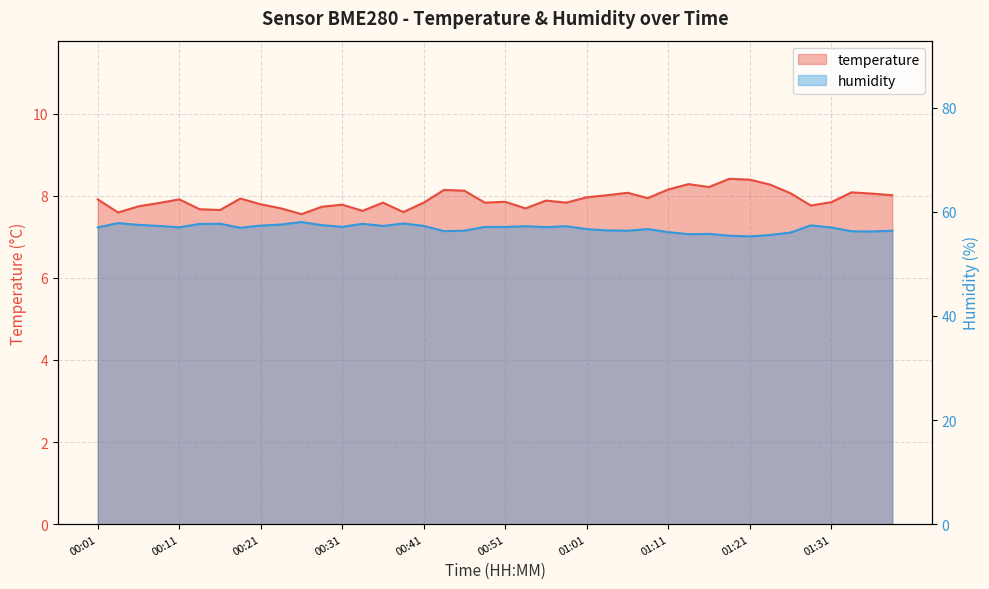

The temperature series shows 13.1 at 34. True or false?

False